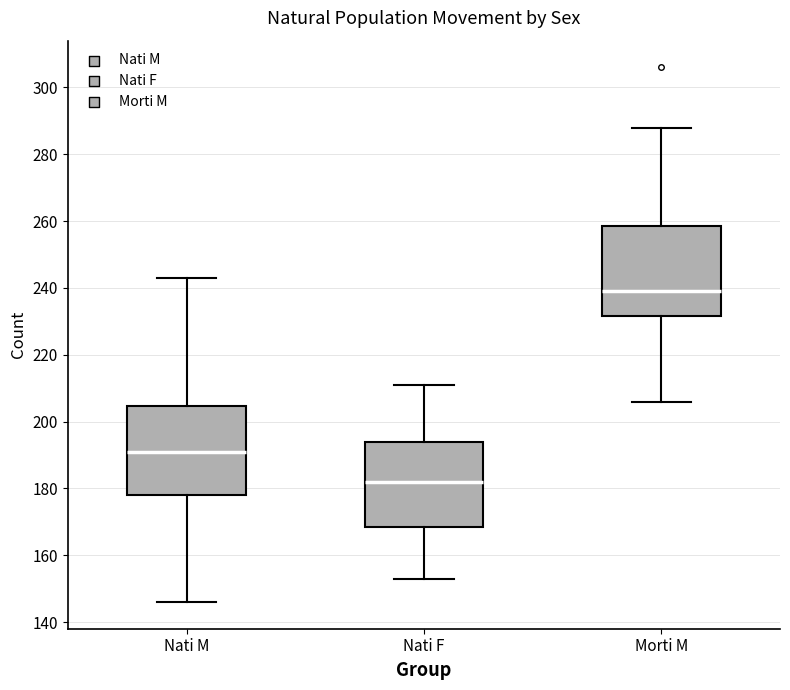

Which box's median line is the lowest?

Nati F